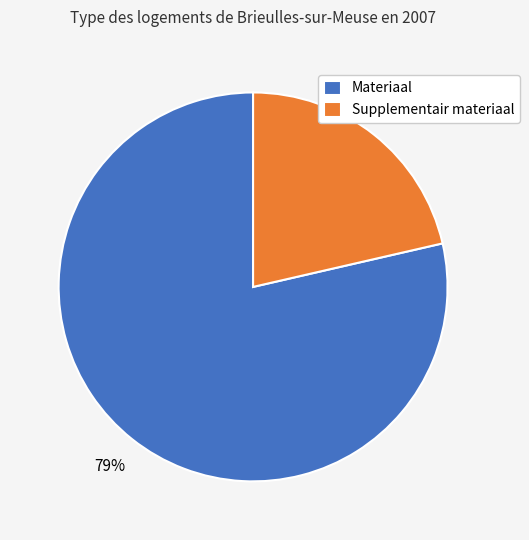

To the nearest percent, what percentage of the pie is Materiaal?

79%